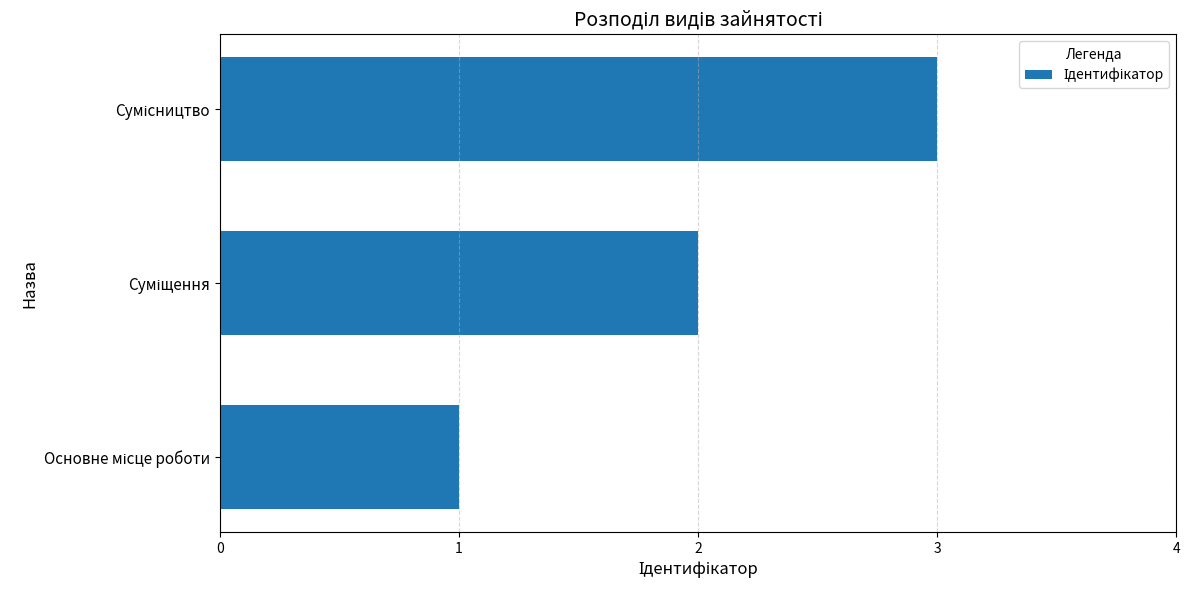

What is the greatest value displayed?

3